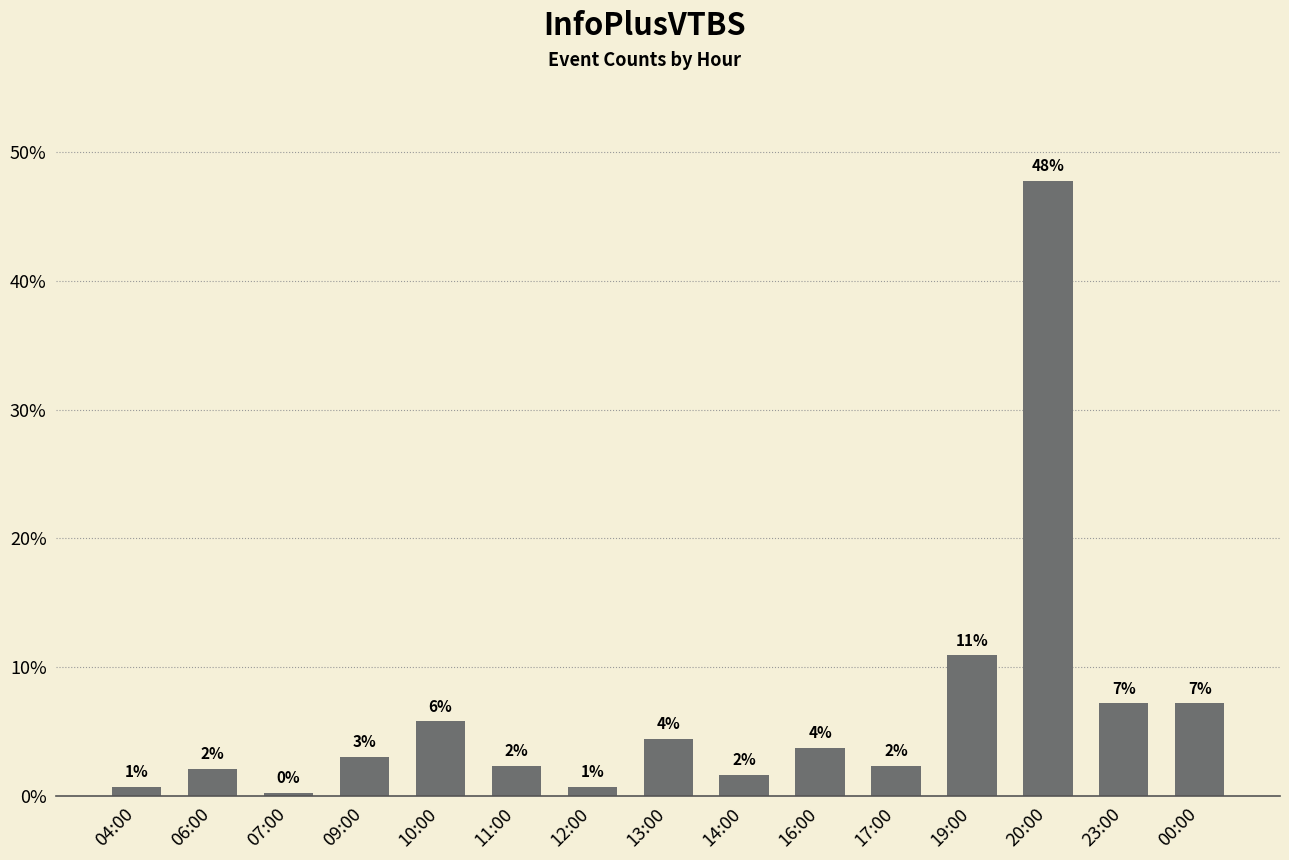

The chart shows a value of 1.8 at 10:00. True or false?

False